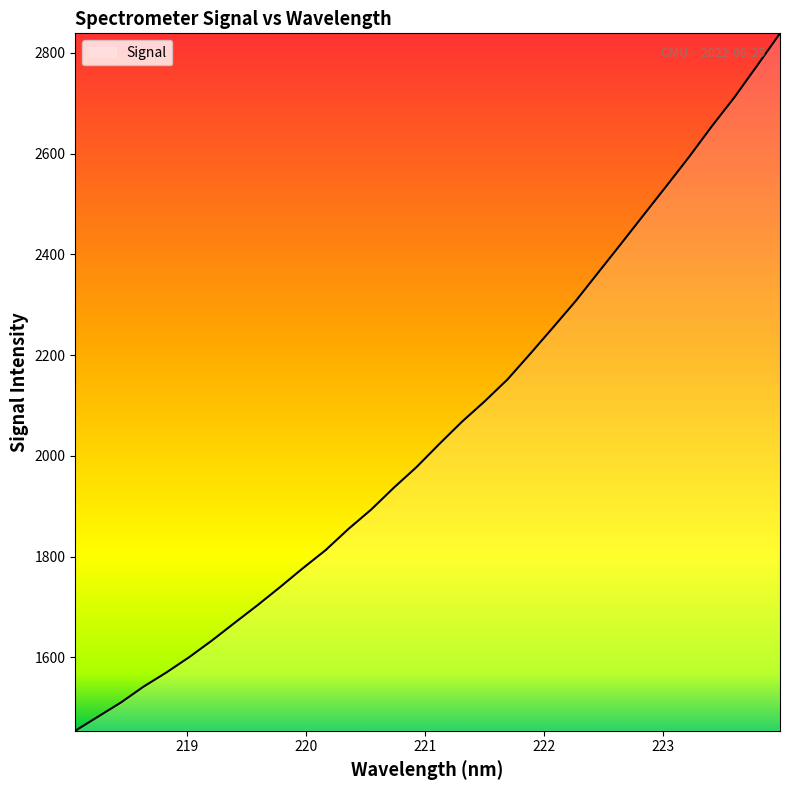

What is the difference between the maximum and minimum values?

1384.8